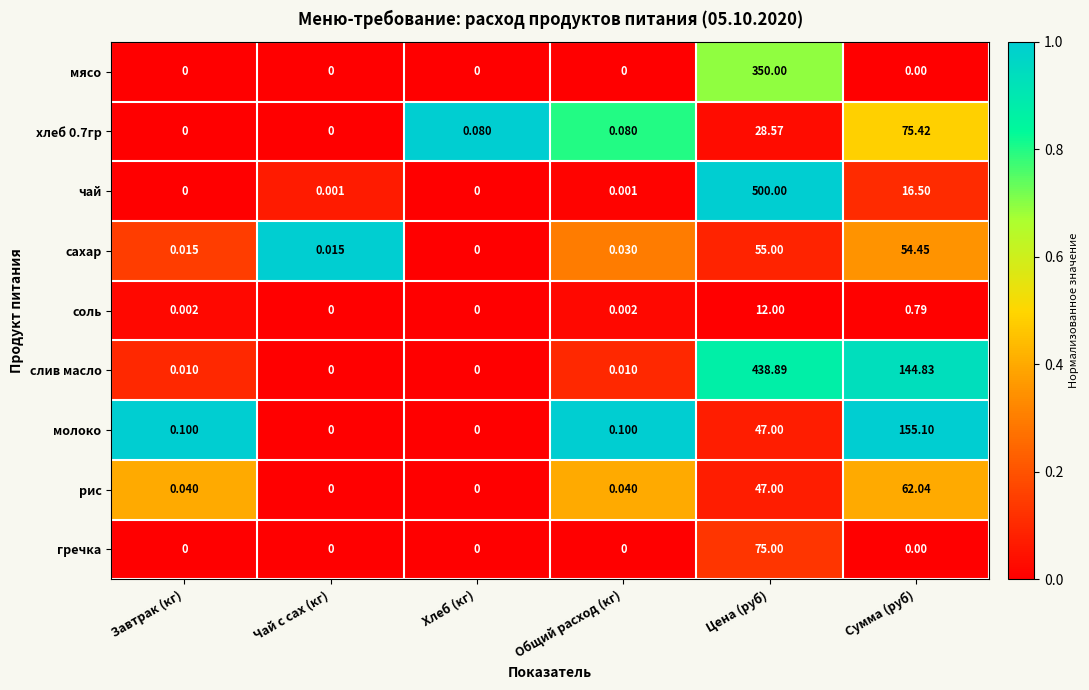

Which series has the widest spread of values?

чай